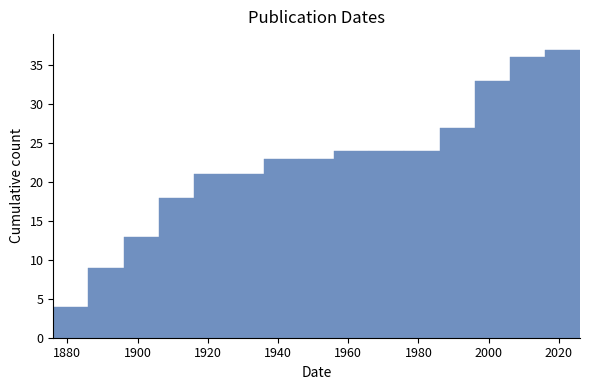

Reading left to right, list every bar in this chart as the range it spans on the x-axis followed by its height. The values are not printed on the chart, so give them approximately, as read against the axis.

1876 to 1886: 4
1886 to 1896: 9
1896 to 1906: 13
1906 to 1916: 18
1916 to 1926: 21
1926 to 1936: 21
1936 to 1946: 23
1946 to 1956: 23
1956 to 1966: 24
1966 to 1976: 24
1976 to 1986: 24
1986 to 1996: 27
1996 to 2006: 33
2006 to 2016: 36
2016 to 2026: 37